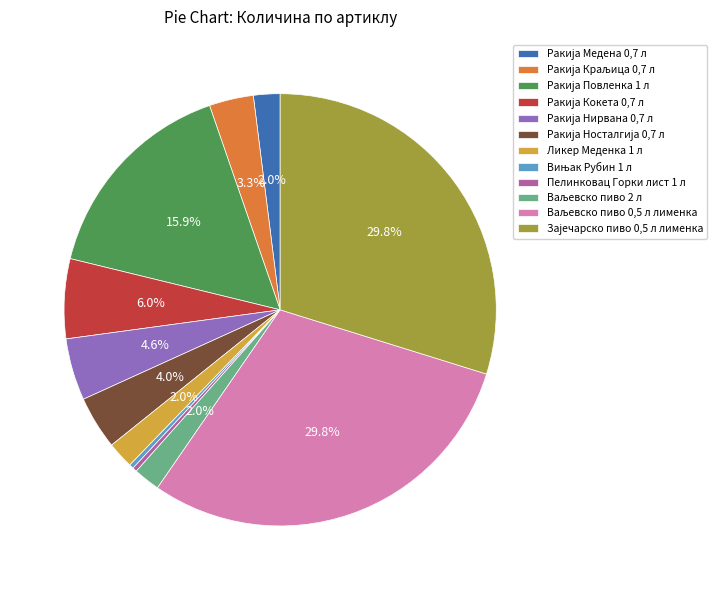

Does any single category account for the majority?

No